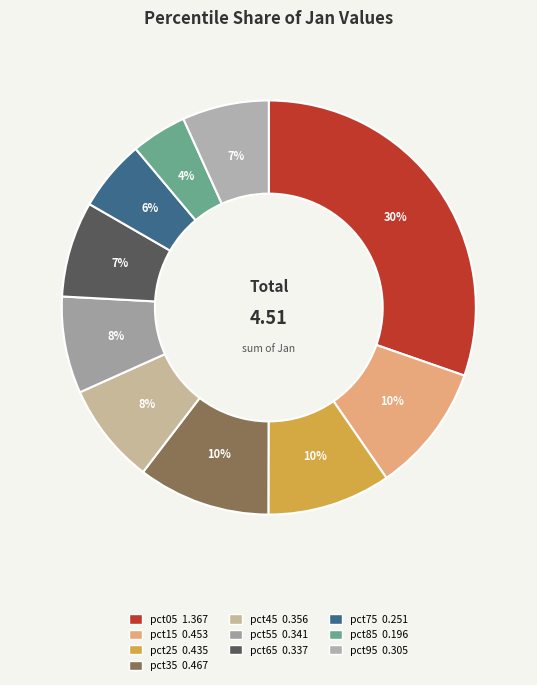

To the nearest percent, what is the combined percentage of pct45 and pct15?

18%